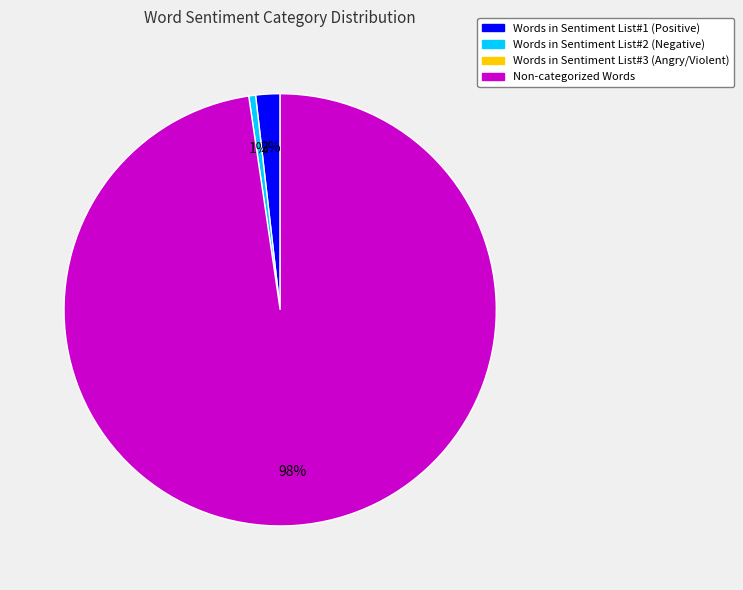

How many segments does this pie chart have?

3